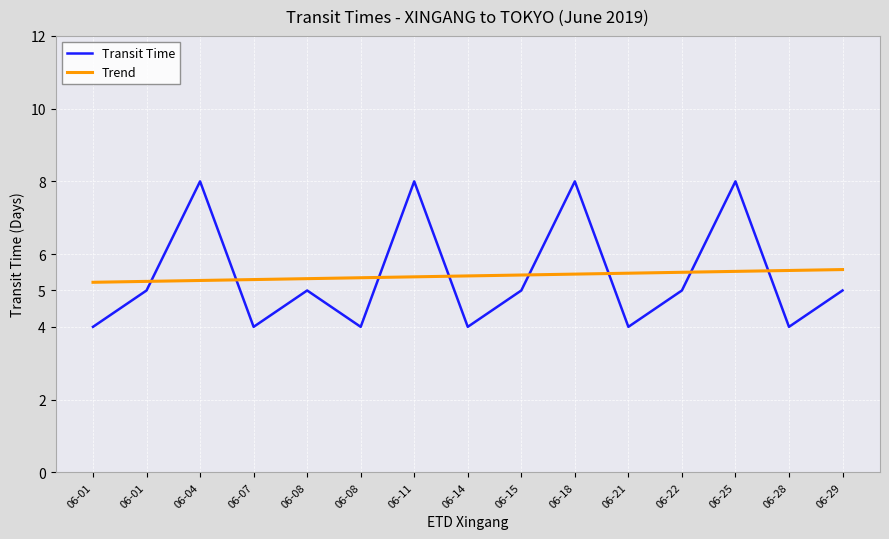

What is the value of the Transit Time point at the 3rd from the left?

8.0